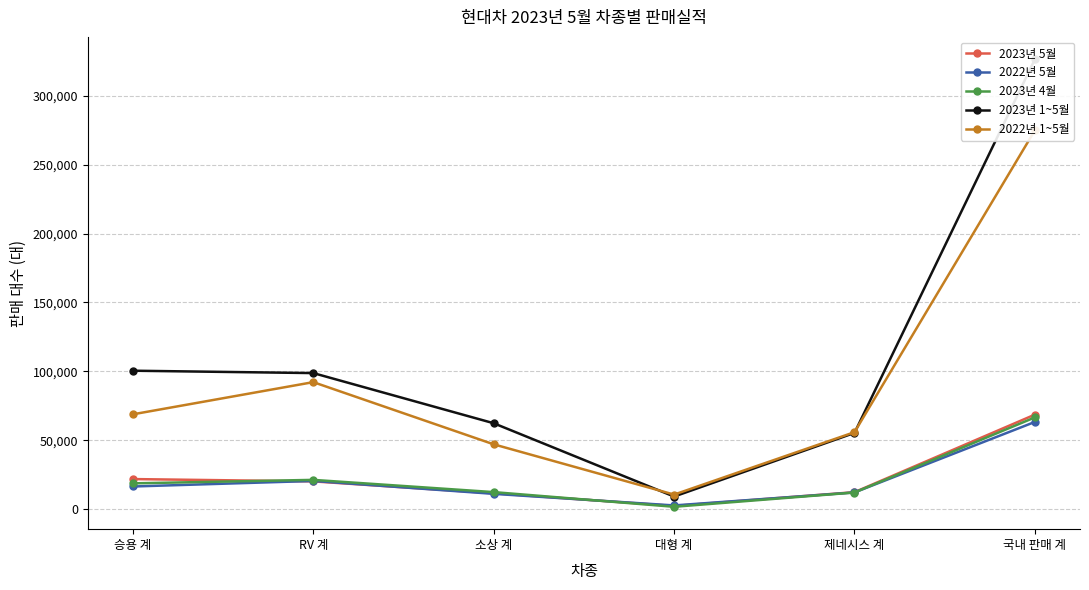

Reading right to left, list all the values displayed in this chart.

2023년 5월: 국내 판매 계=68680	제네시스 계=12428	대형 계=2443	소상 계=11628	RV 계=20254	승용 계=21927
2022년 5월: 국내 판매 계=63373	제네시스 계=12234	대형 계=2812	소상 계=11213	RV 계=20570	승용 계=16544
2023년 4월: 국내 판매 계=66660	제네시스 계=12187	대형 계=1826	소상 계=12475	RV 계=21349	승용 계=18823
2023년 1~5월: 국내 판매 계=326387	제네시스 계=55401	대형 계=9253	소상 계=62422	RV 계=98793	승용 계=100518
2022년 1~5월: 국내 판매 계=274886	제네시스 계=55951	대형 계=10675	소상 계=47132	RV 계=92232	승용 계=68896